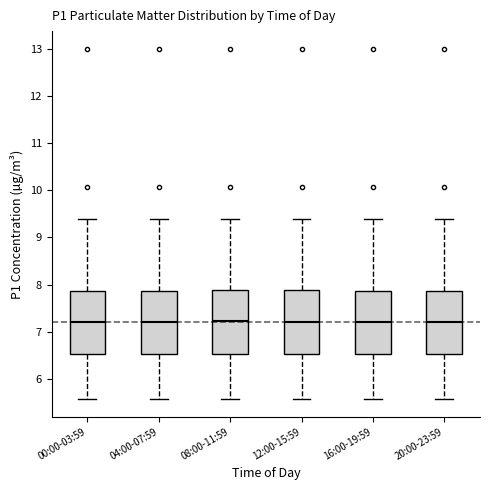

Reading left to right, read every box against the y-axis: the position of its median line, the range the box covers, and the ends of its whiskers. The values are not printed on the chart, so give them approximately, as read against the axis.

00:00-03:59: median 7.2, box 6.5 to 7.9, whiskers 5.6 to 9.4
04:00-07:59: median 7.2, box 6.5 to 7.9, whiskers 5.6 to 9.4
08:00-11:59: median 7.2, box 6.5 to 7.9, whiskers 5.6 to 9.4
12:00-15:59: median 7.2, box 6.5 to 7.9, whiskers 5.6 to 9.4
16:00-19:59: median 7.2, box 6.5 to 7.9, whiskers 5.6 to 9.4
20:00-23:59: median 7.2, box 6.5 to 7.9, whiskers 5.6 to 9.4